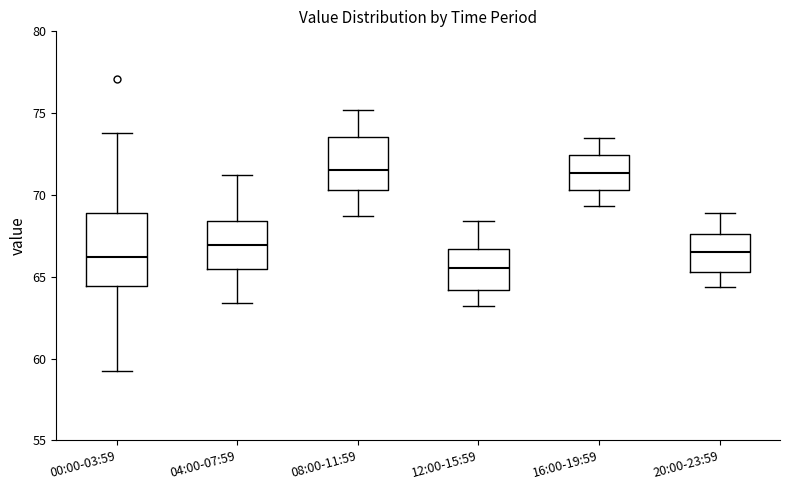

Reading left to right, read every box against the y-axis: the position of its median line, the range the box covers, and the ends of its whiskers. The values are not printed on the chart, so give them approximately, as read against the axis.

00:00-03:59: median 66.0, box 64.5 to 69.0, whiskers 59.0 to 74.0
04:00-07:59: median 67.0, box 65.5 to 68.5, whiskers 63.5 to 71.0
08:00-11:59: median 71.5, box 70.5 to 73.5, whiskers 68.5 to 75.0
12:00-15:59: median 65.5, box 64.0 to 66.5, whiskers 63.0 to 68.5
16:00-19:59: median 71.5, box 70.5 to 72.5, whiskers 69.5 to 73.5
20:00-23:59: median 66.5, box 65.5 to 67.5, whiskers 64.5 to 69.0